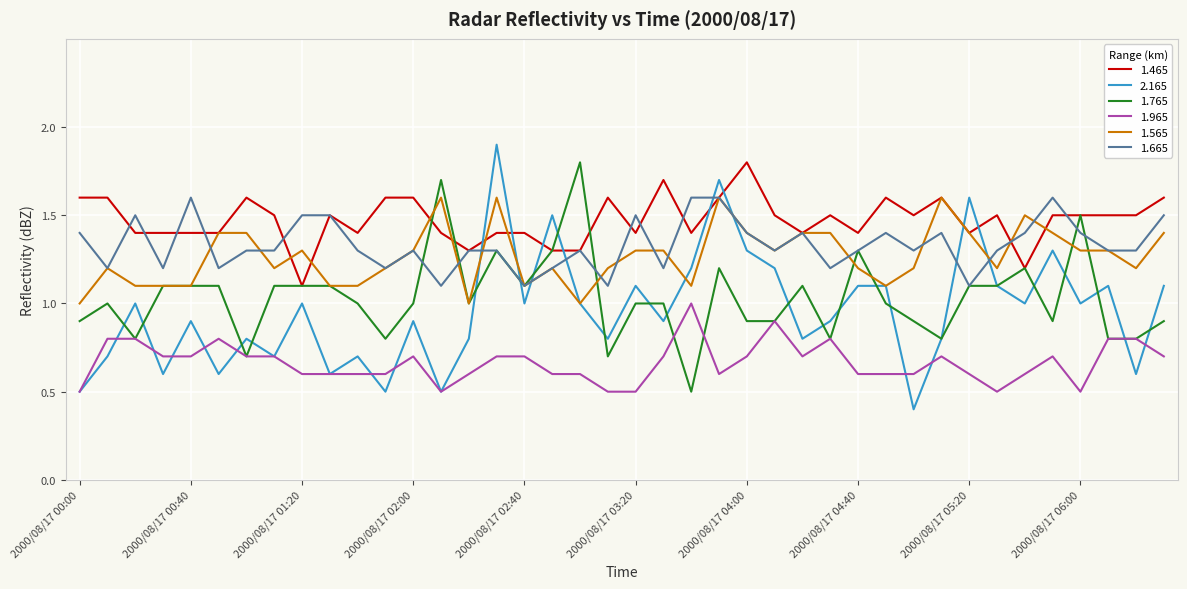

True or false: 1.665 and 1.965 cross at least once.

False